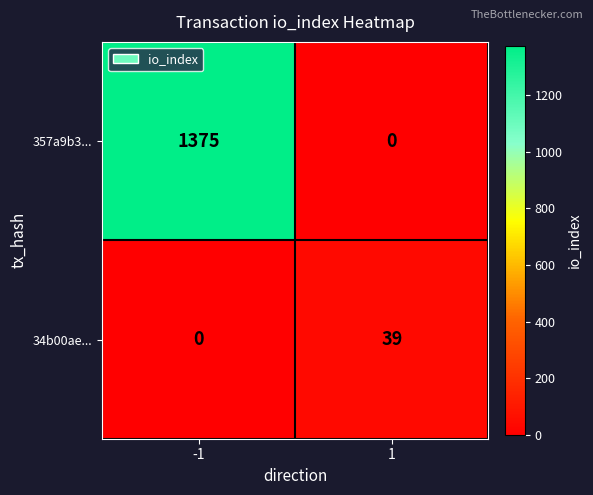

Which series changed the most between -1 and 1?

357a9b3...